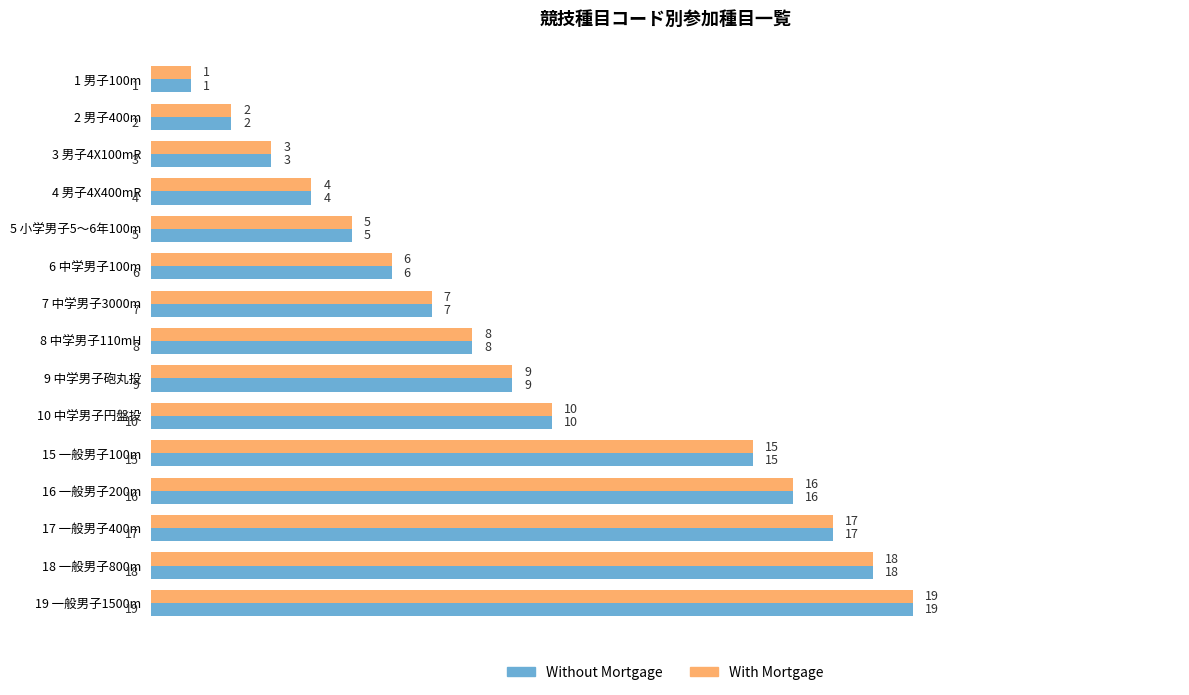

What is the total value across all series at 17 一般男子400m?

34